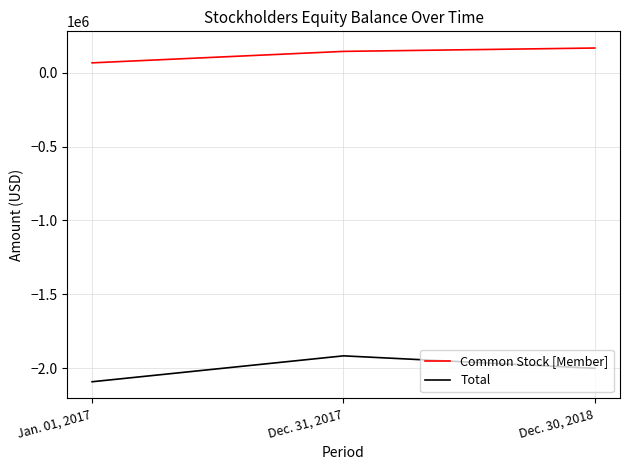

Count the number of data series in this chart.

2